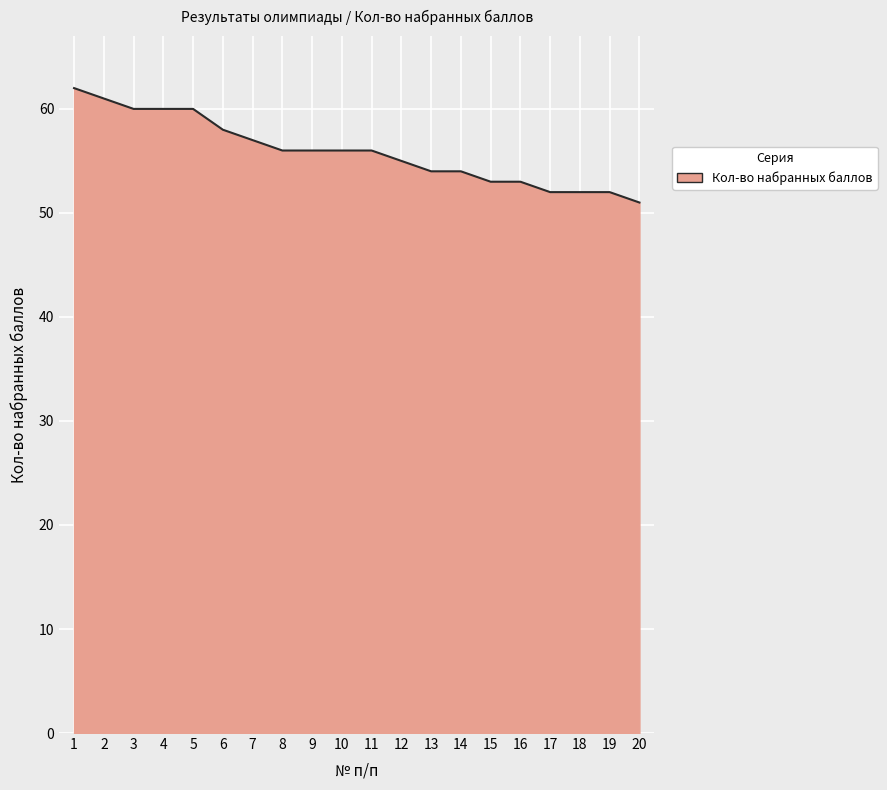

How many distinct data groups are displayed?

1